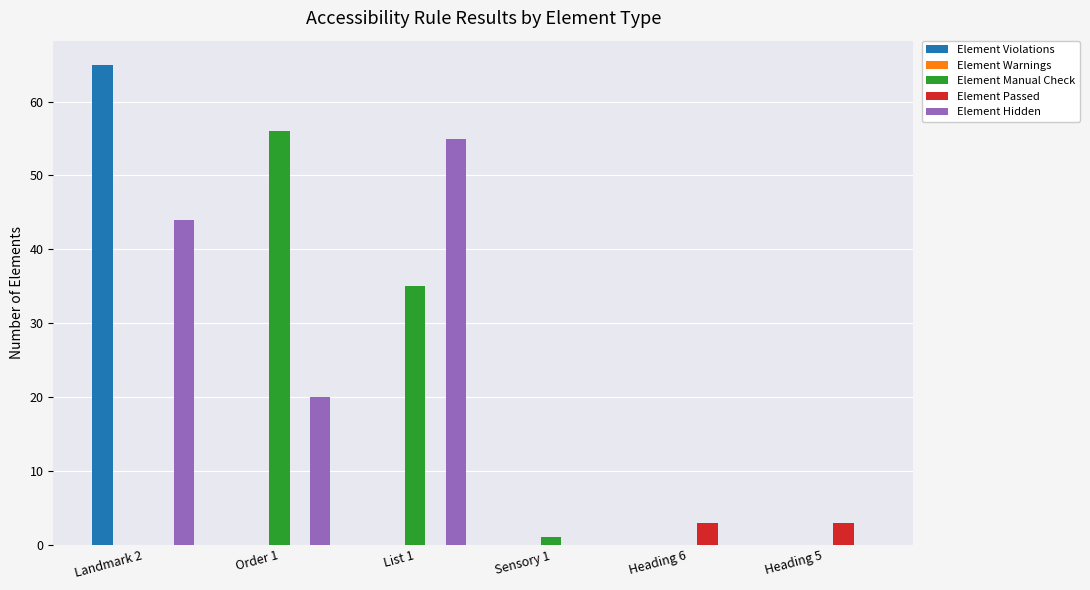

At which label is Element Manual Check closest to 28?

List 1